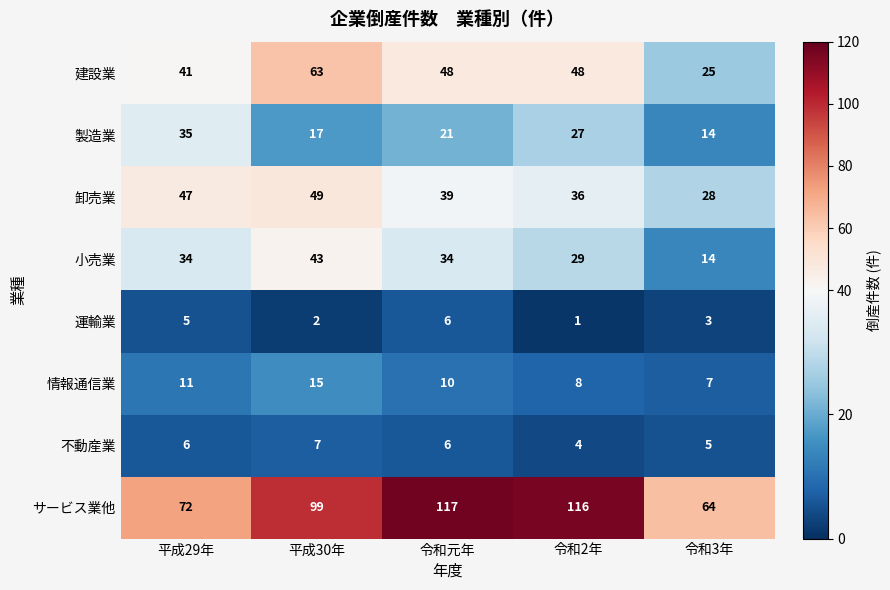

At how many categories does at least one series exceed 111?

2